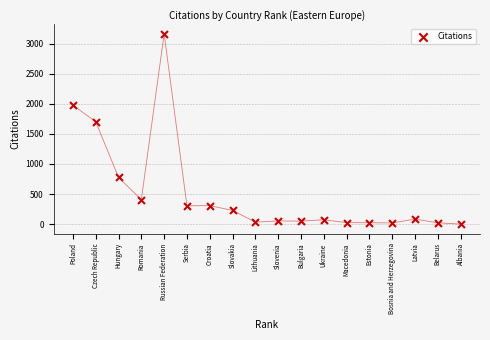

What Y value in the scatter plot is closest to 1581?

1702